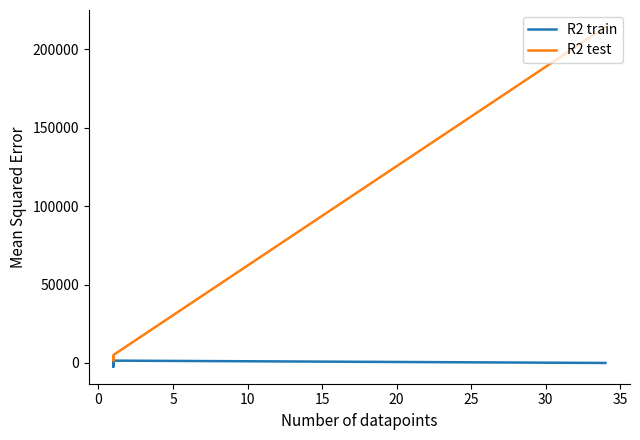

At 10, list the series in order from largest to smallest.

R2 test, R2 train